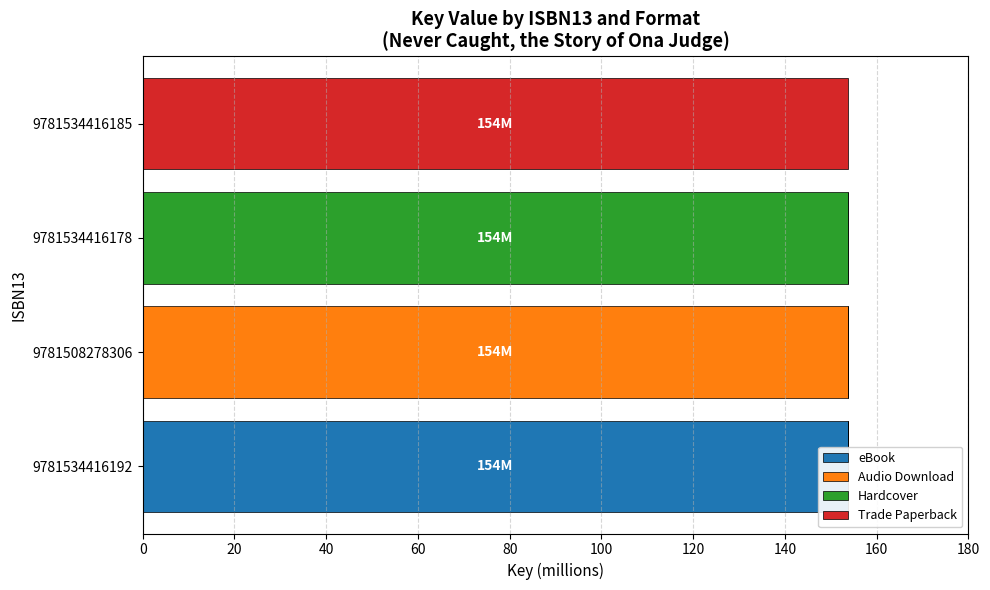

What are all the series names shown in the legend?

eBook, Audio Download, Hardcover, Trade Paperback